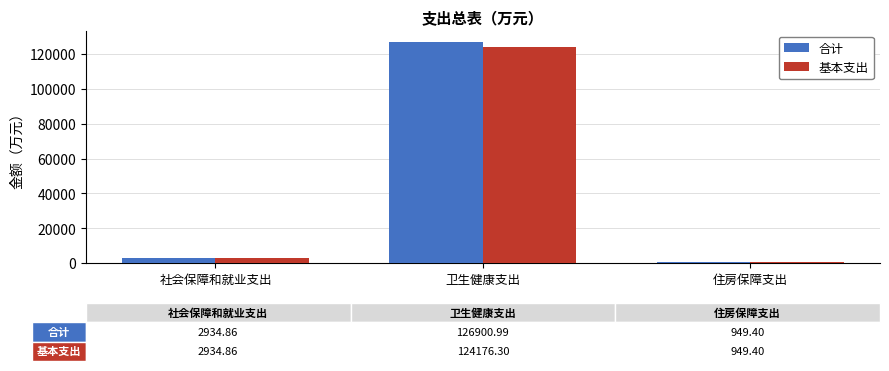

Which category has the highest value in the 基本支出 series?

卫生健康支出